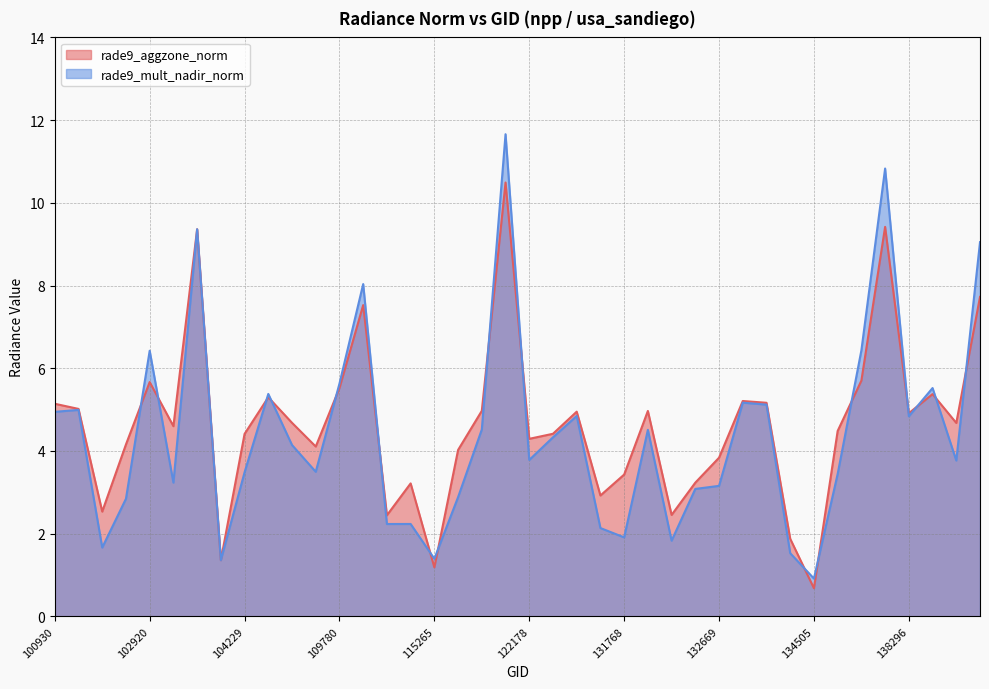

How many categories are shown in the chart?

40